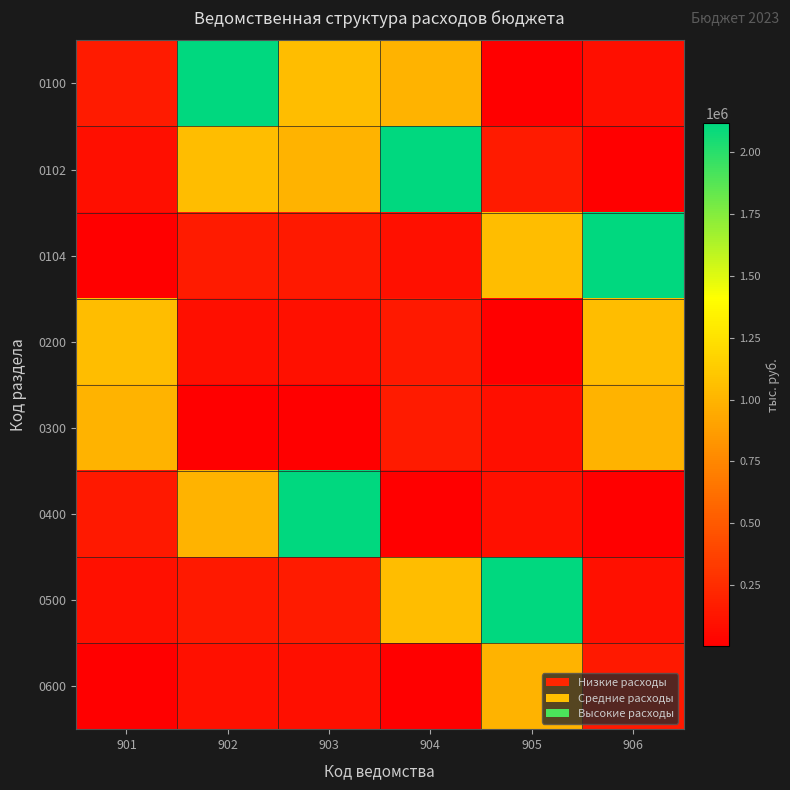

List the series in order of their peak value, lowest first.

0300, 0600, 0200, 0100, 0102, 0104, 0400, 0500